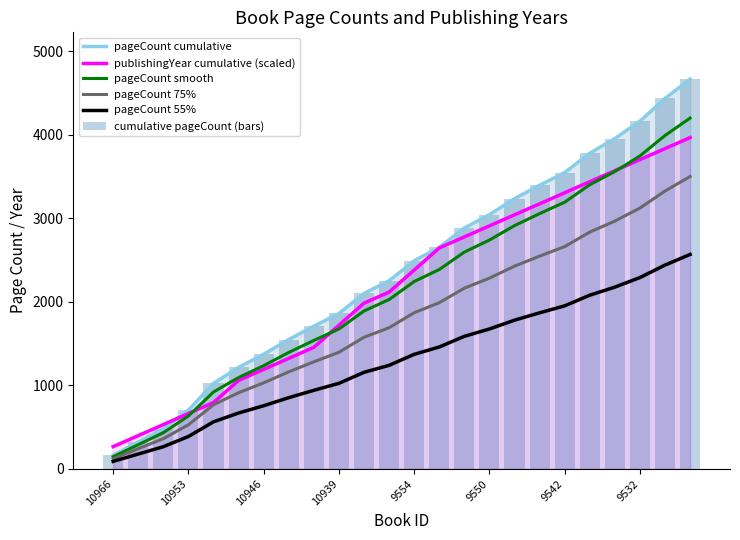

Which series has the largest total across all categories?

pageCount cumulative